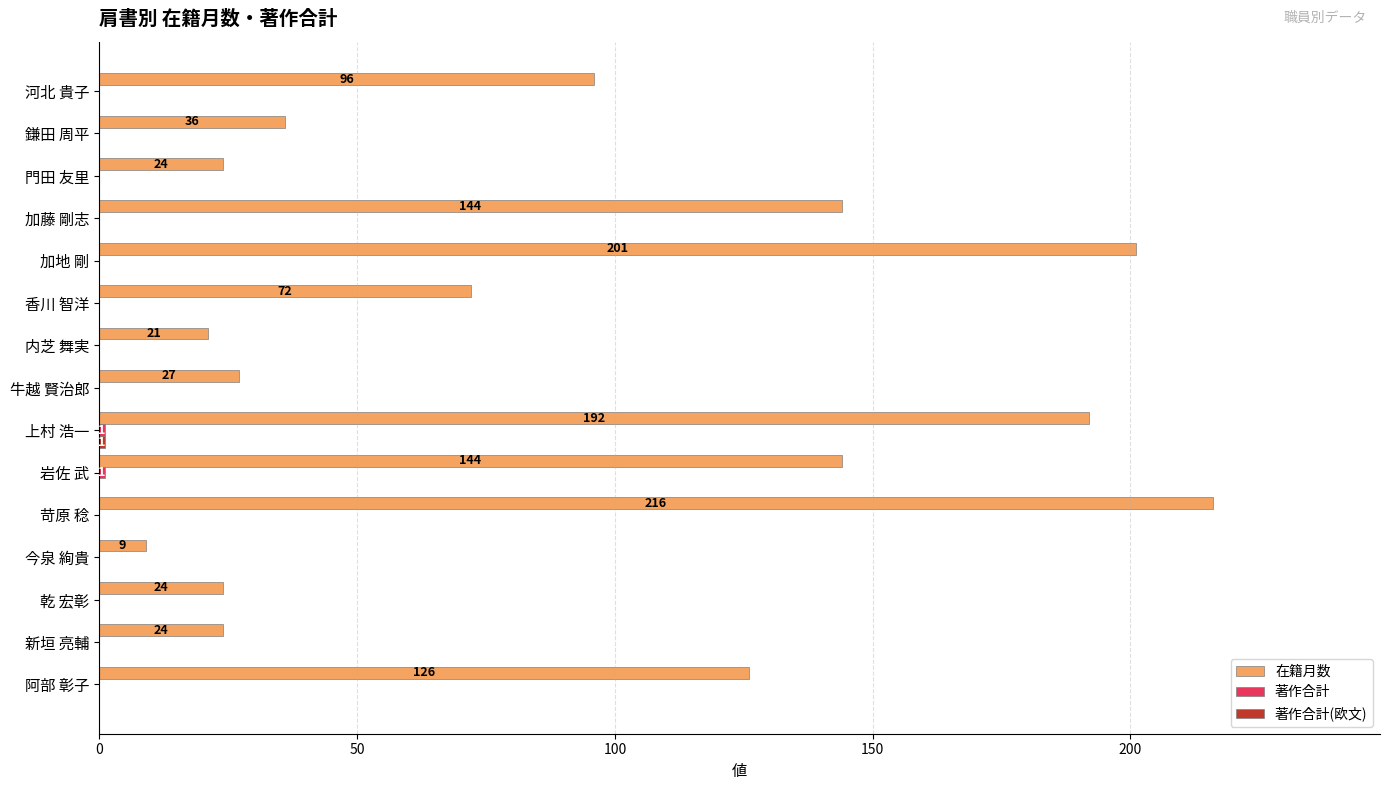

The value of 在籍月数 at 香川 智洋 is 107. True or false?

False